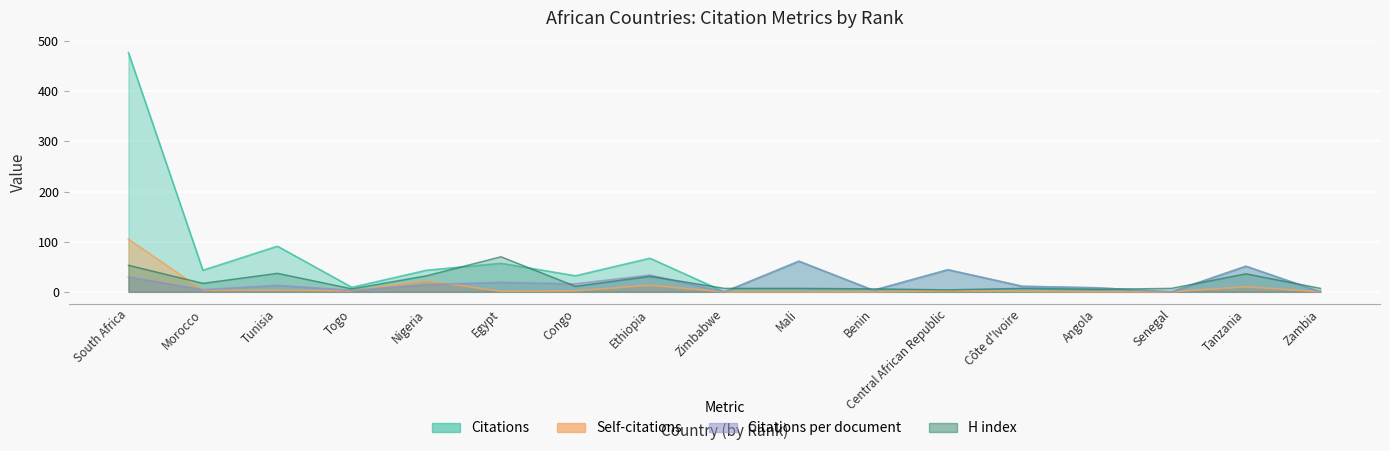

True or false: Citations per document has more than 2 interior local peaks.

True